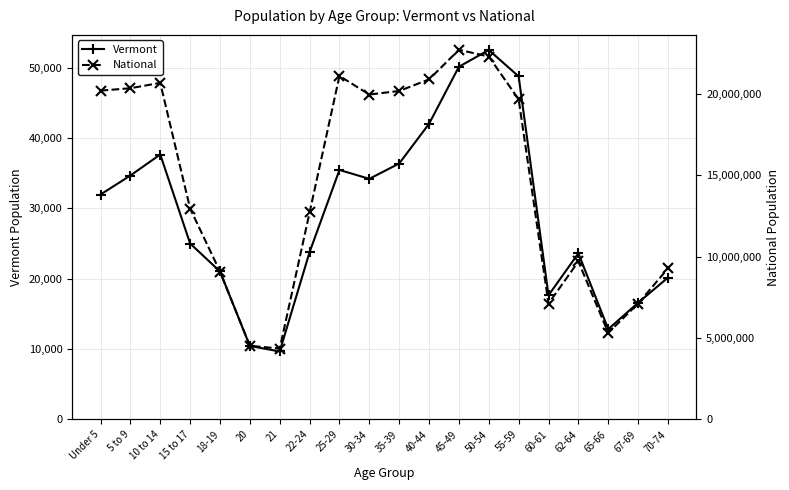

Is this an area chart (filled region under the line)?

No